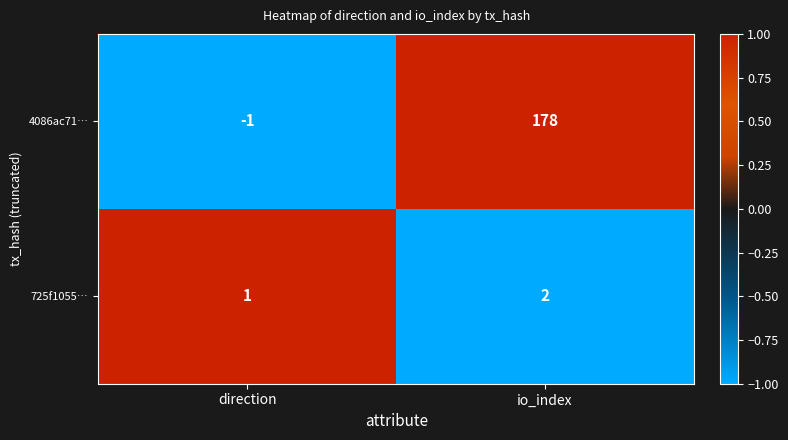

Is the value of 725f1055… at direction greater than the value of 4086ac71… at direction?

Yes